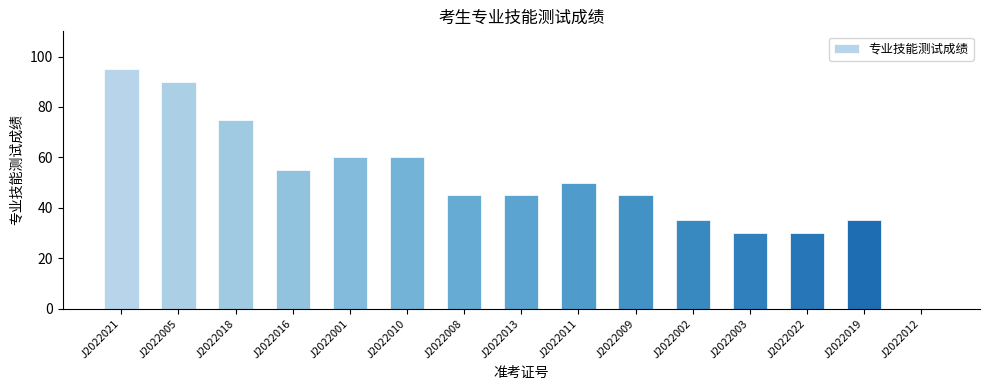

Reading right to left, extract all data points from this chart.

0	35	30	30	35	45	50	45	45	60	60	55	75	90	95